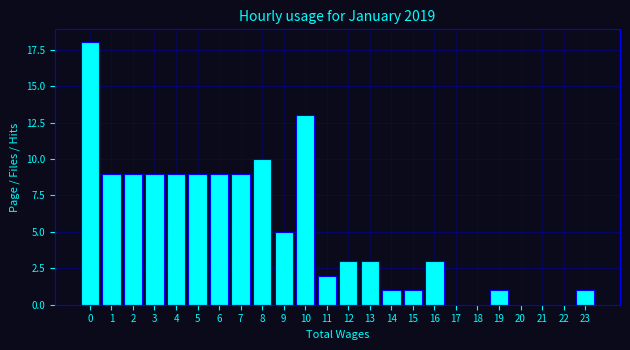

Reading left to right, transcribe all the data shown in this chart.

0=18	1=9	2=9	3=9	4=9	5=9	6=9	7=9	8=10	9=5	10=13	11=2	12=3	13=3	14=1	15=1	16=3	17=0	18=0	19=1	20=0	21=0	22=0	23=1